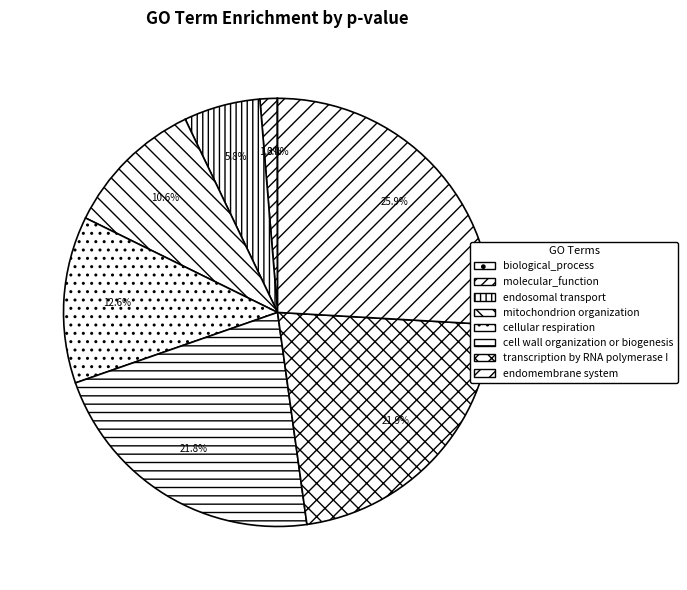

How many segments does this pie chart have?

8